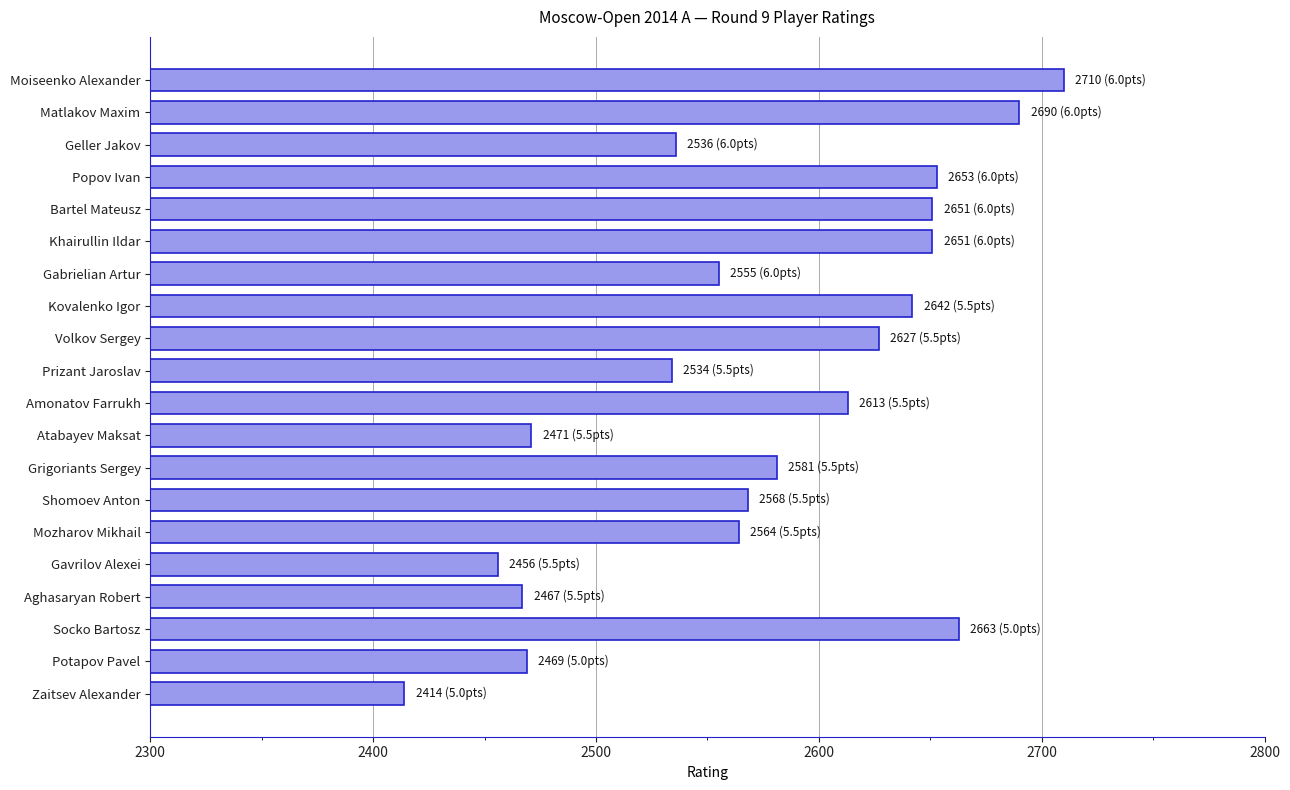

What is the value of the 9th bar from the top?

2627